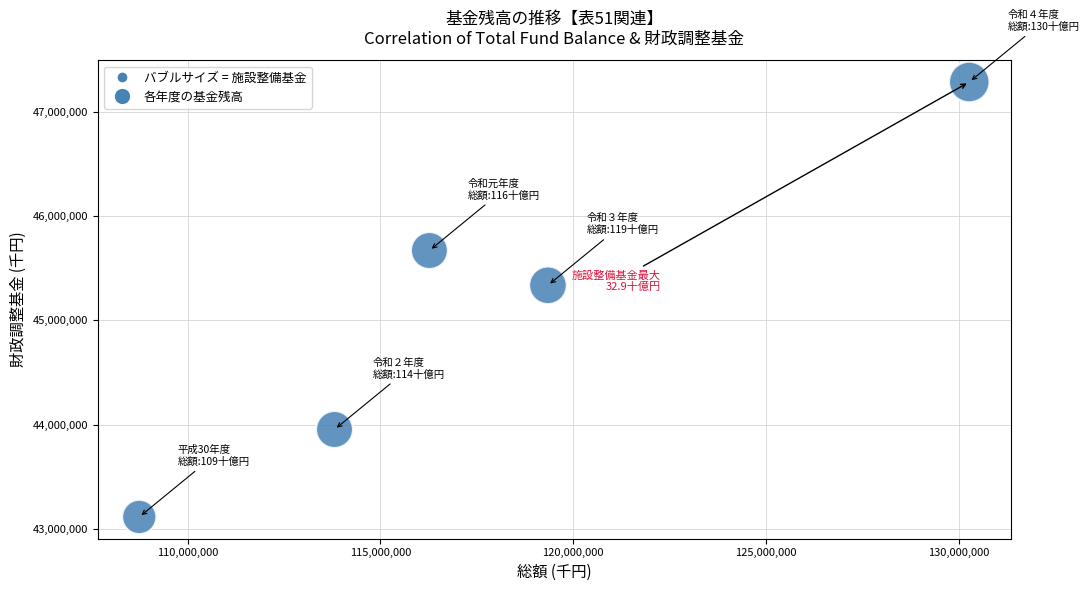

What is the range of Y values (max minus min)?

4175171